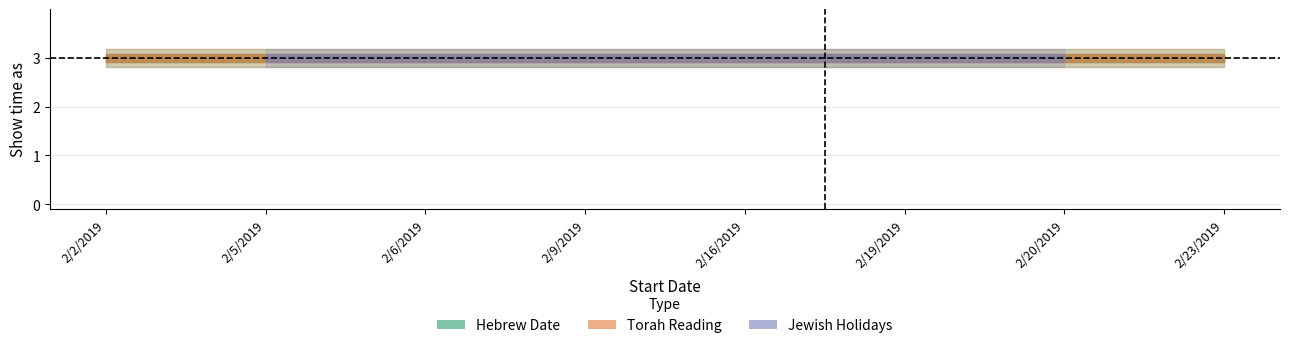

Reading left to right, transcribe all the data shown in this chart.

Hebrew Date: 2/2/2019=3	2/5/2019=3	2/6/2019=3	2/9/2019=3	2/16/2019=3	2/19/2019=3	2/20/2019=3	2/23/2019=3
Torah Reading: 2/2/2019=3	2/5/2019=0	2/6/2019=0	2/9/2019=3	2/16/2019=3	2/19/2019=0	2/20/2019=0	2/23/2019=3
Jewish Holidays: 2/2/2019=0	2/5/2019=3	2/6/2019=3	2/9/2019=0	2/16/2019=0	2/19/2019=3	2/20/2019=3	2/23/2019=0